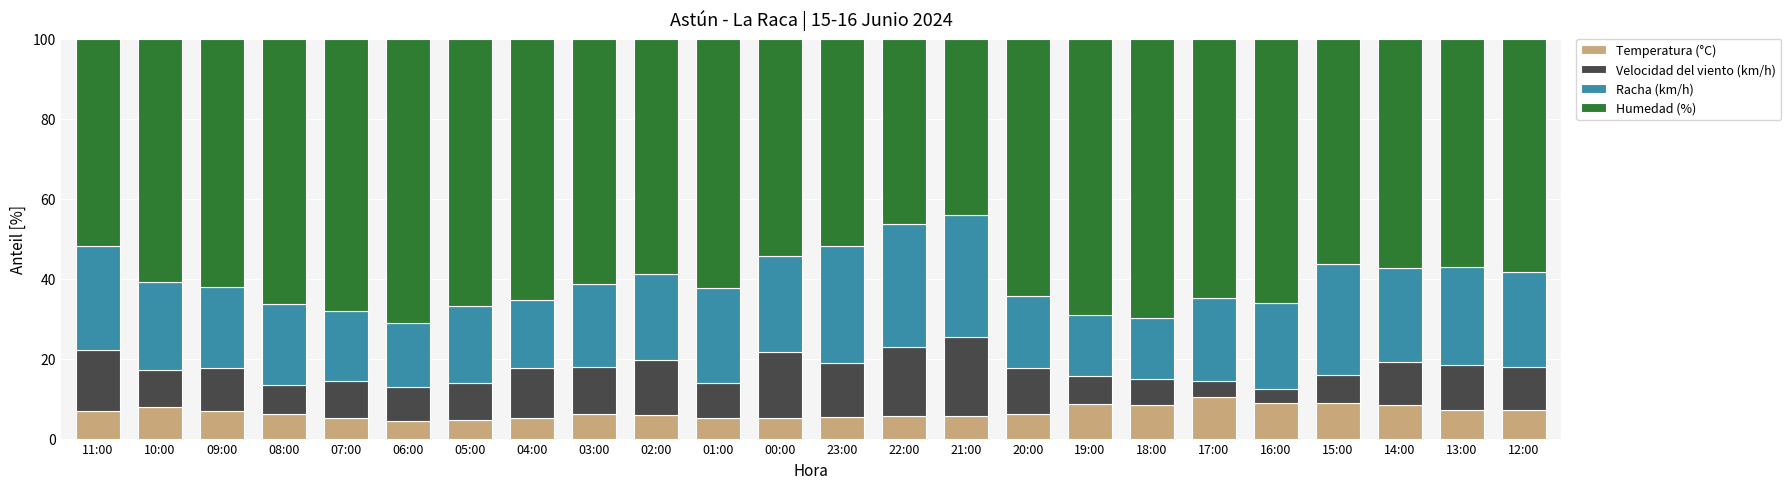

How many distinct data groups are displayed?

4